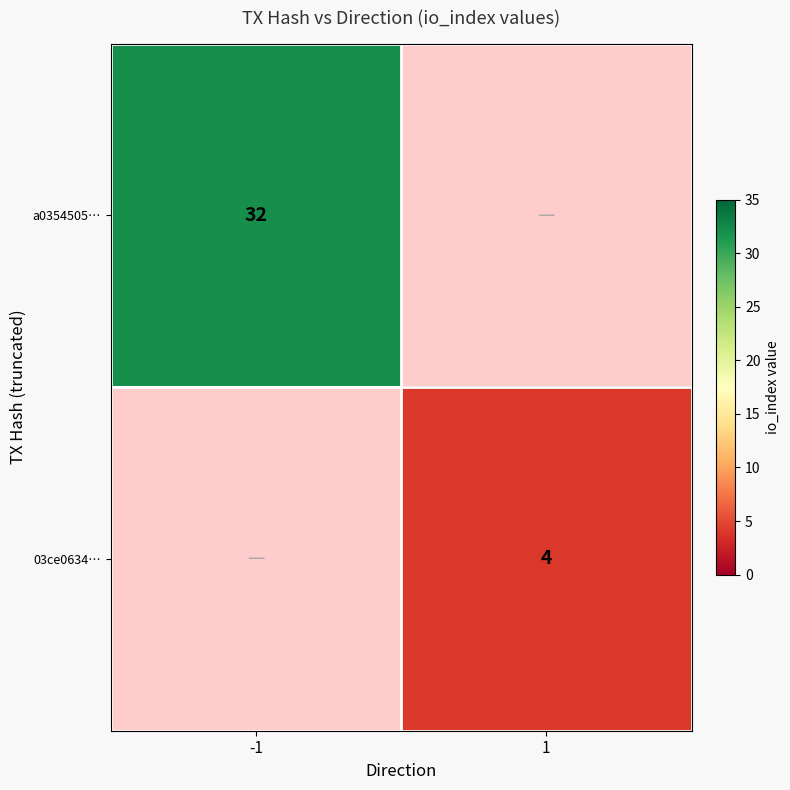

Is it true that 03ce0634… equals 4 at 1?

True